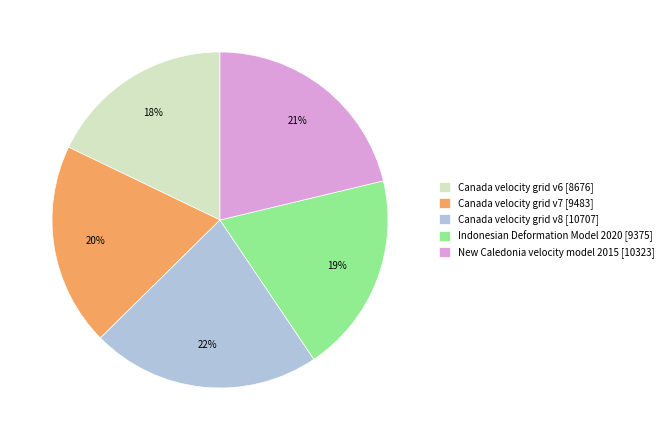

To the nearest percent, what is the difference between the largest and smallest slice percentages?

4%